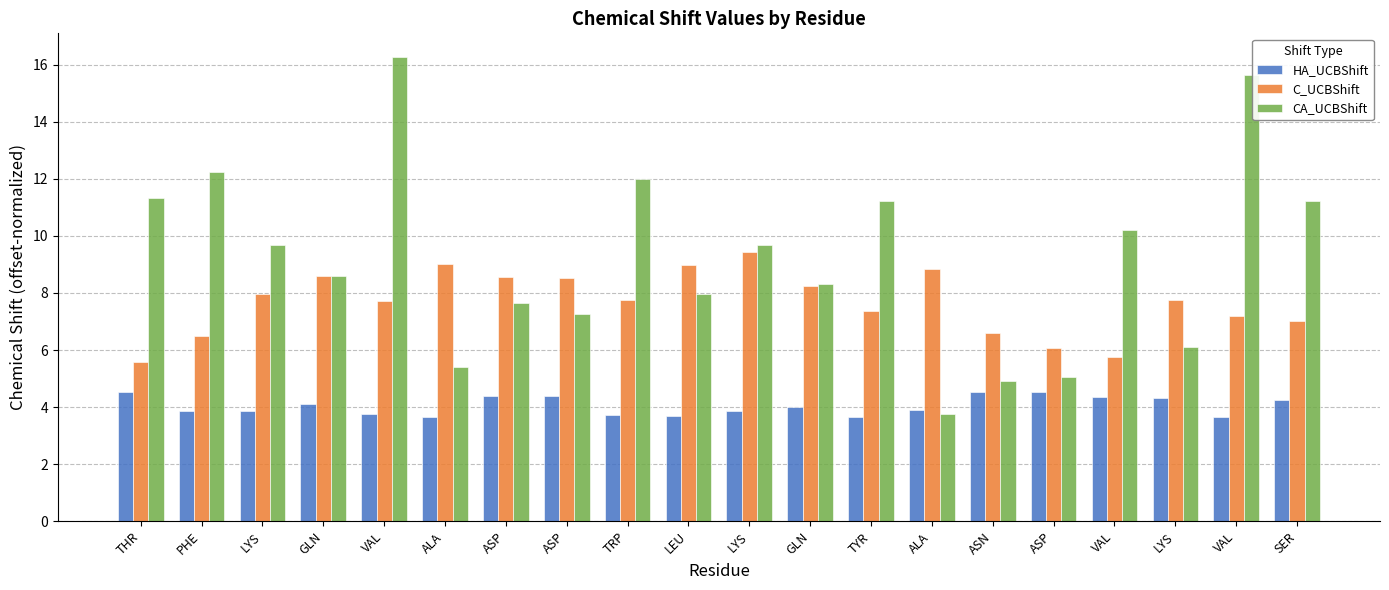

How many data points in HA_UCBShift are above 4?

10